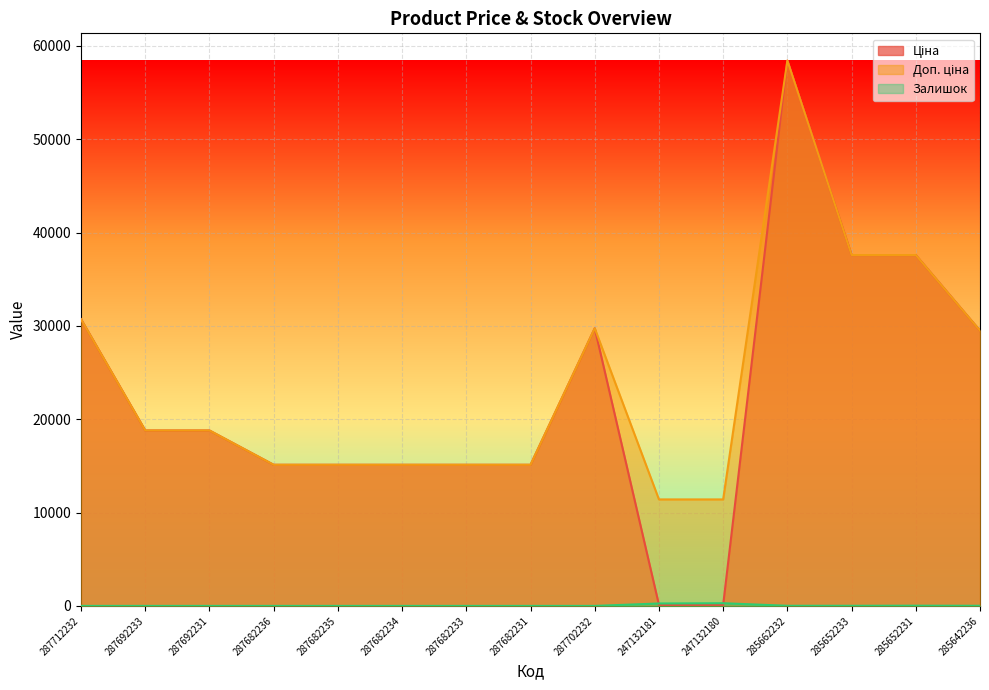

The value of Залишок at 287692233 is -162.2. True or false?

False